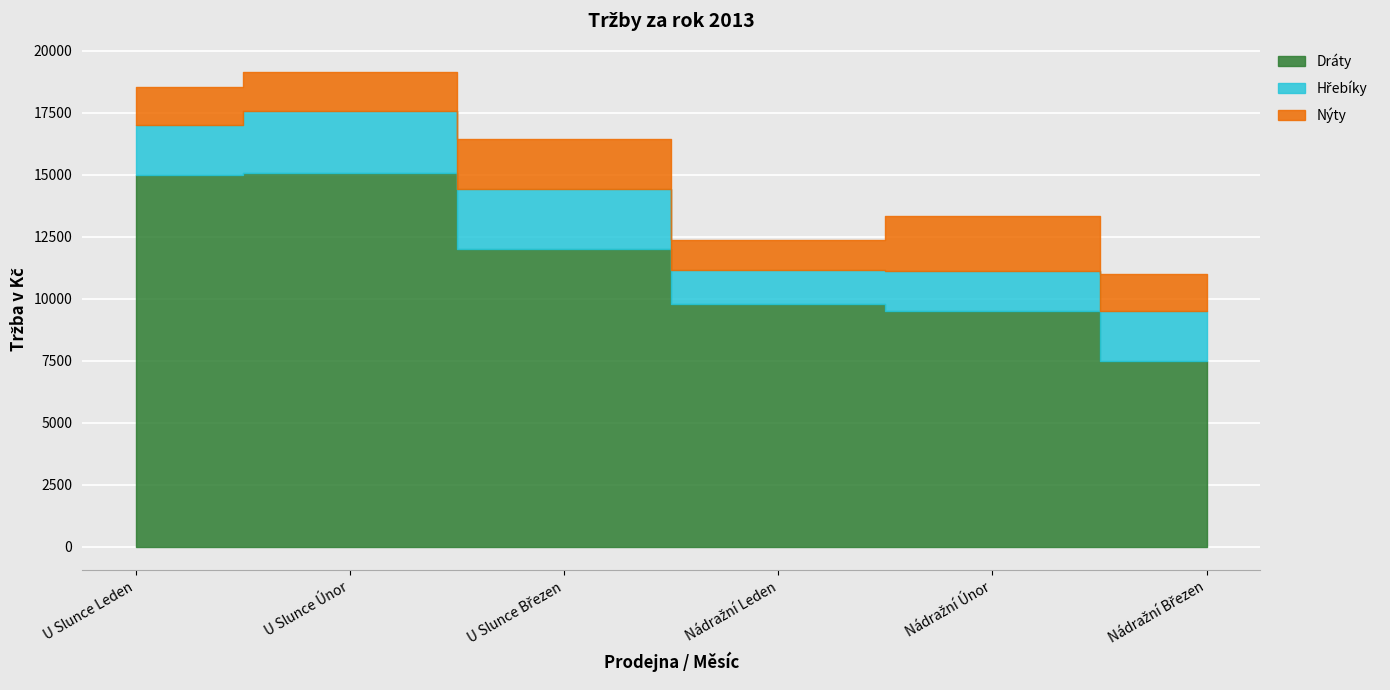

Which category has the highest value in the Nýty series?

Nádražní Únor